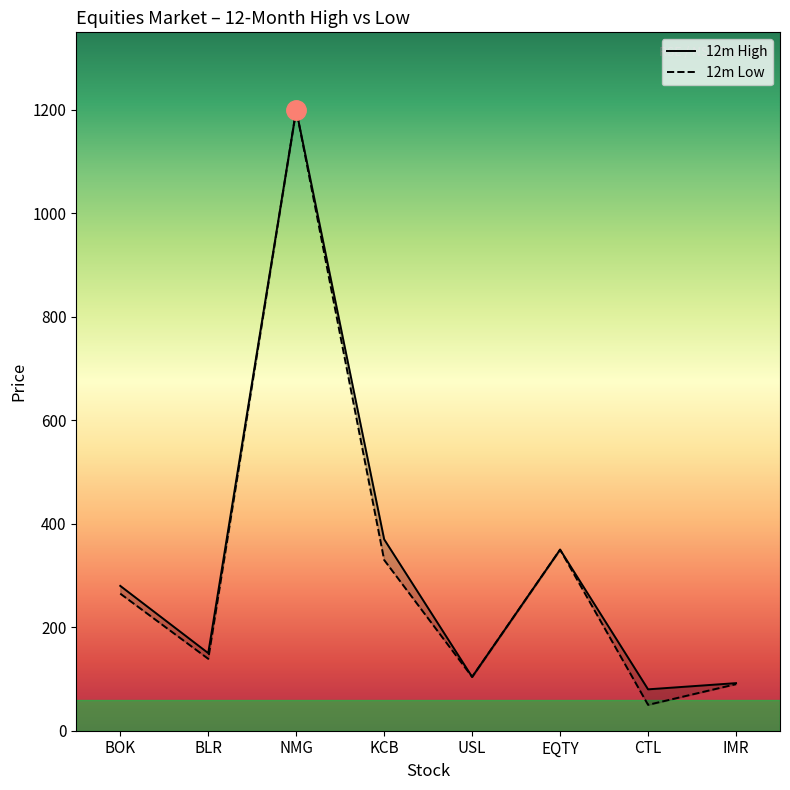

What position from the right is EQTY?

3